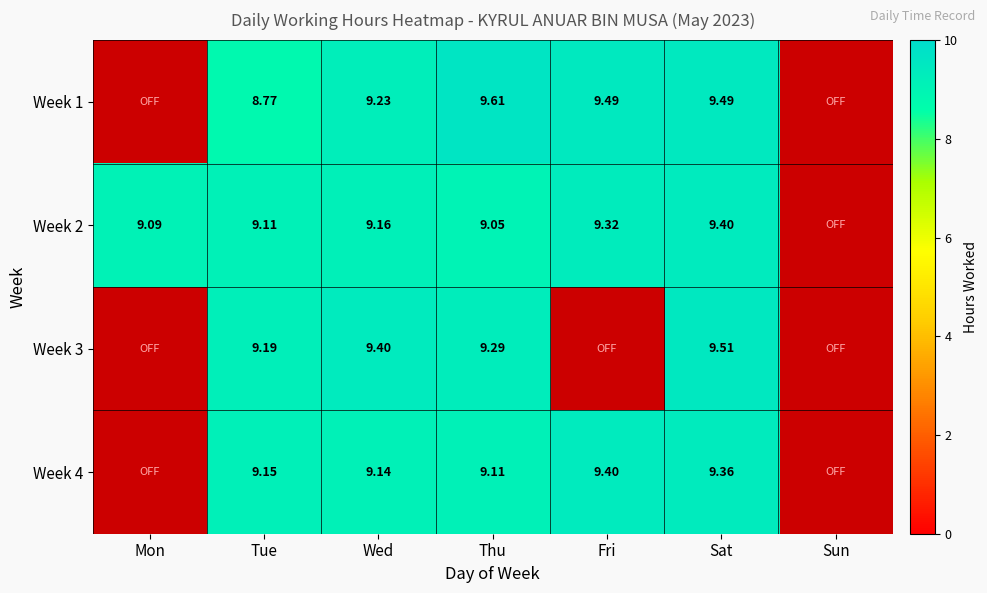

Which has a higher value, Sun or Tue?

Tue